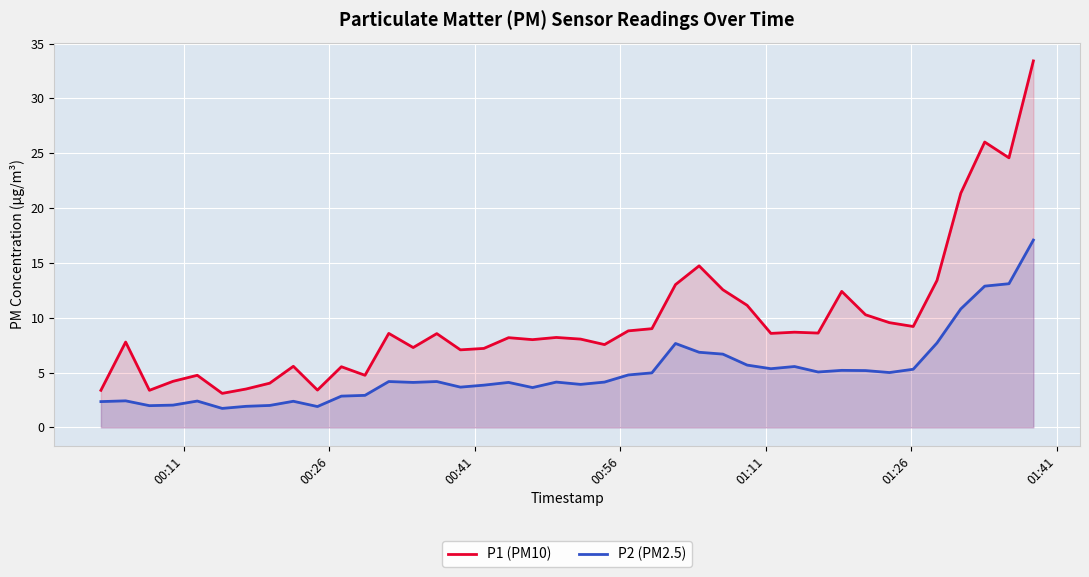

Which series has the widest spread of values?

P1 (PM10)